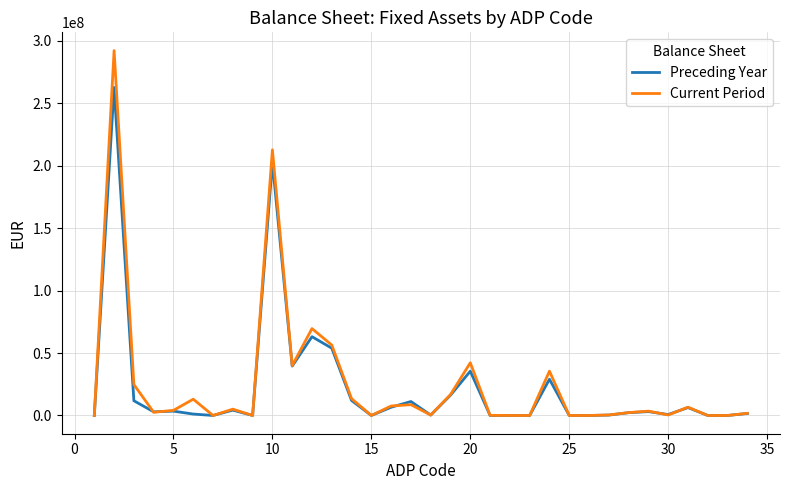

Which series has the largest range (max minus min)?

Current Period